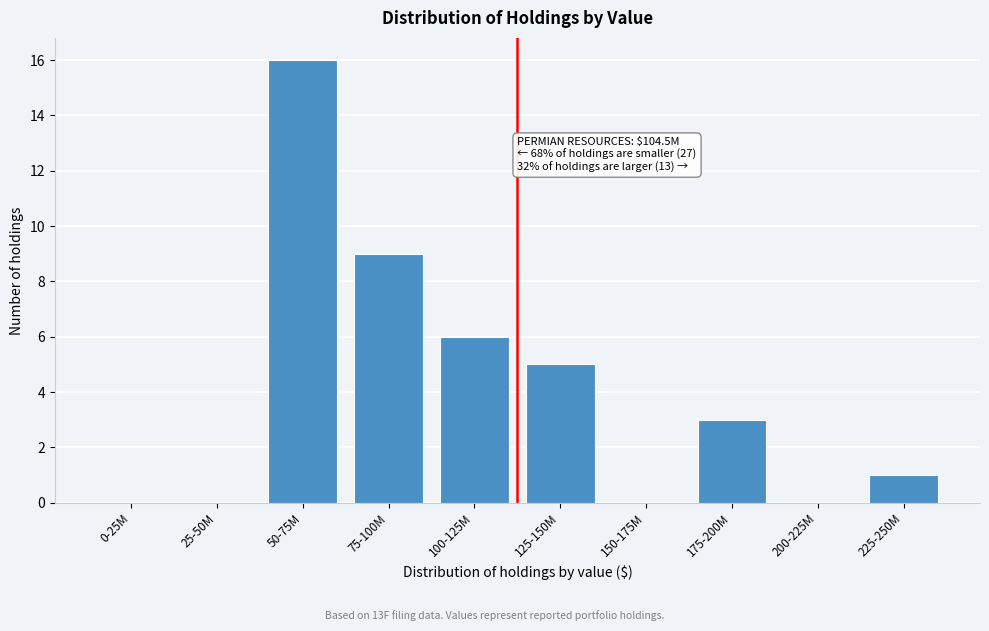

Reading left to right, transcribe all the data shown in this chart.

0-25M=0	25-50M=0	50-75M=16	75-100M=9	100-125M=6	125-150M=5	150-175M=0	175-200M=3	200-225M=0	225-250M=1